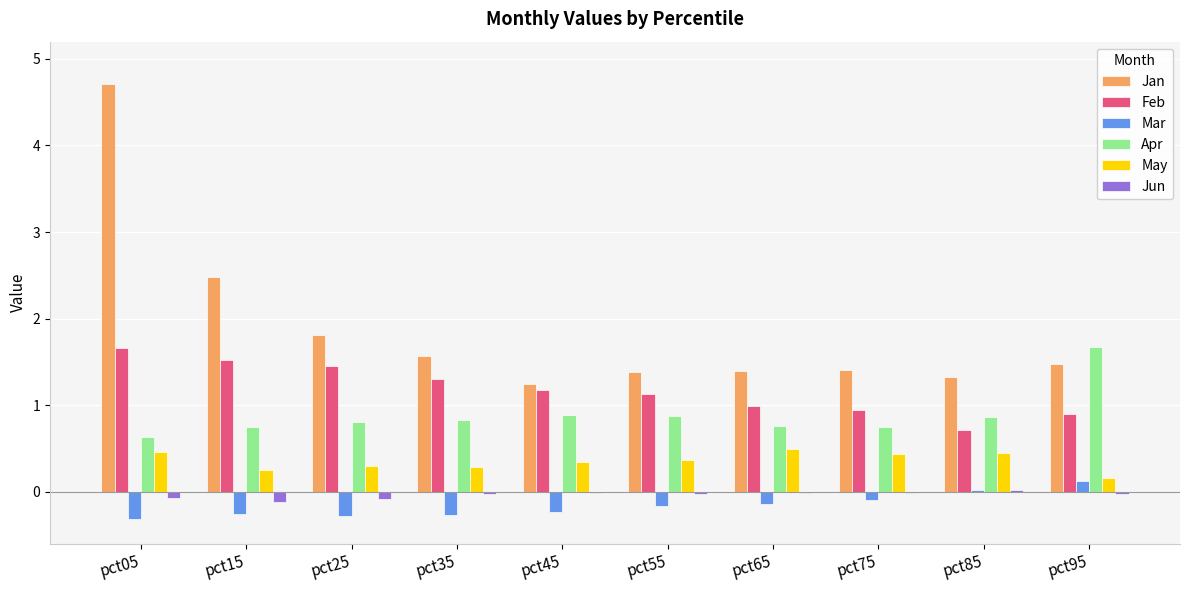

What are all the series names shown in the legend?

Jan, Feb, Mar, Apr, May, Jun